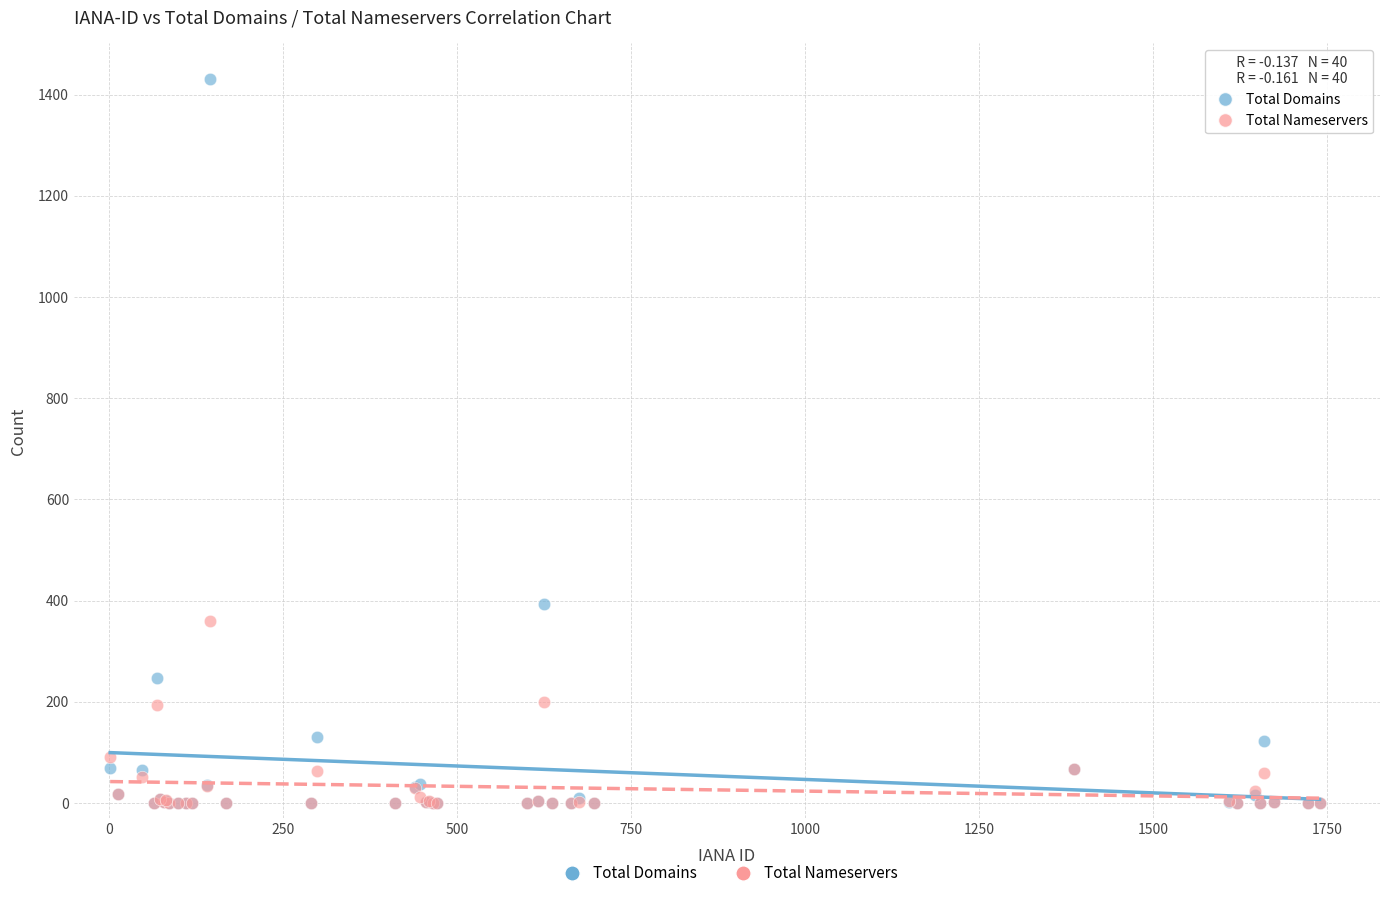

Across all series, what Y value is closest to 715?

393